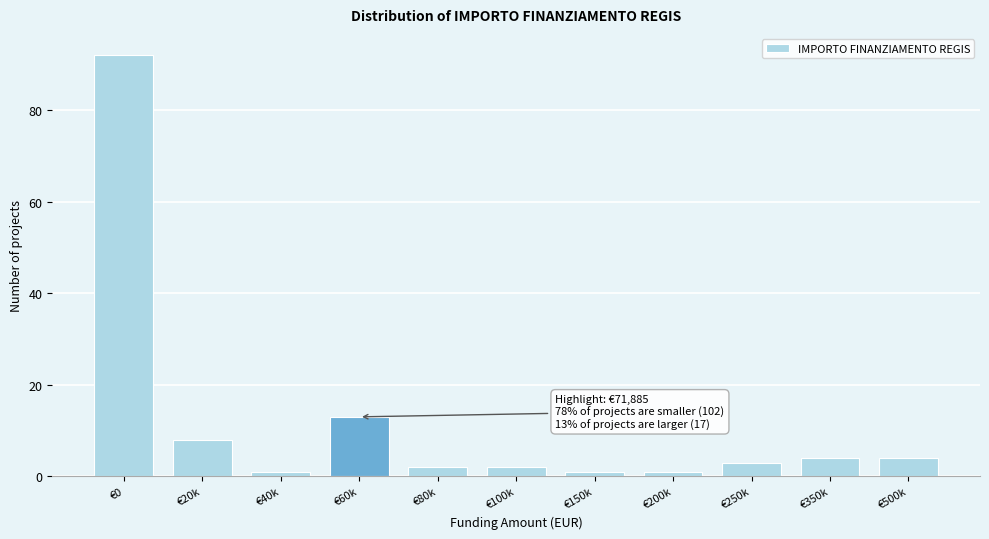

Reading left to right, extract all data points from this chart.

92	8	1	13	2	2	1	1	3	4	4